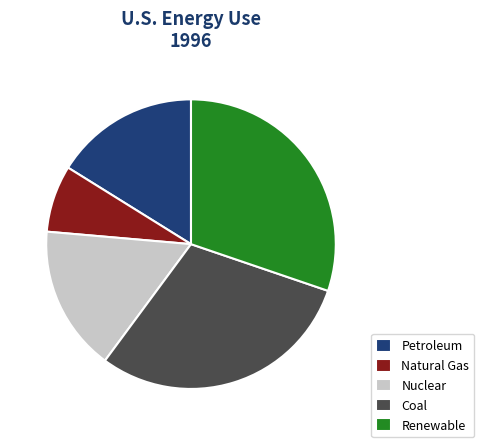

Which category has the smallest portion of the pie?

Natural Gas